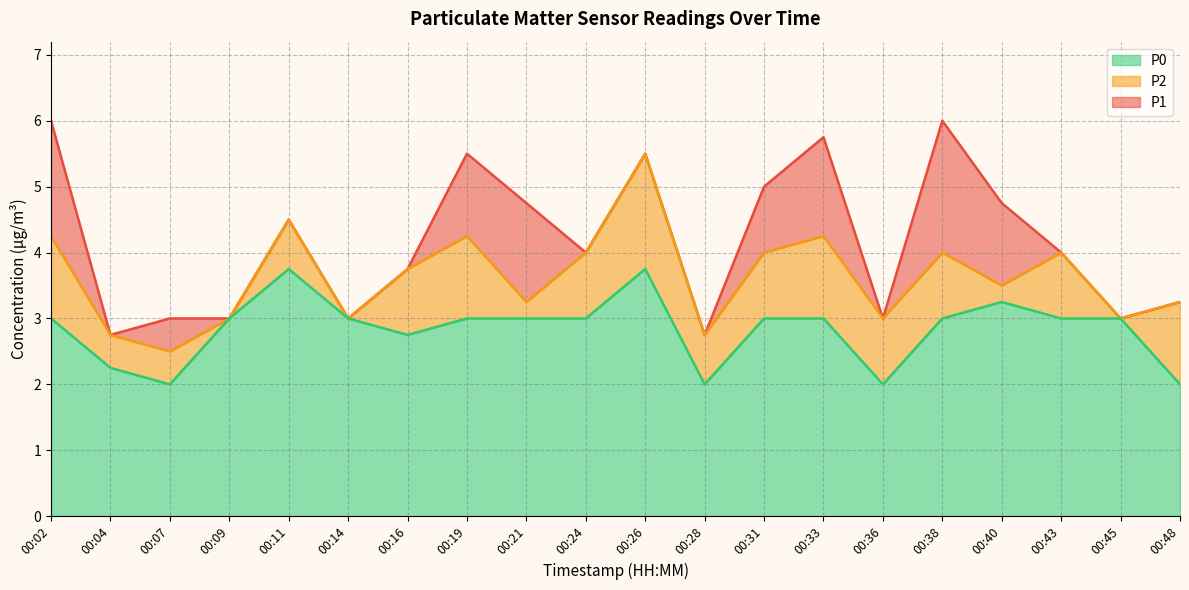

Where is P0 nearest to the value 2?

00:07